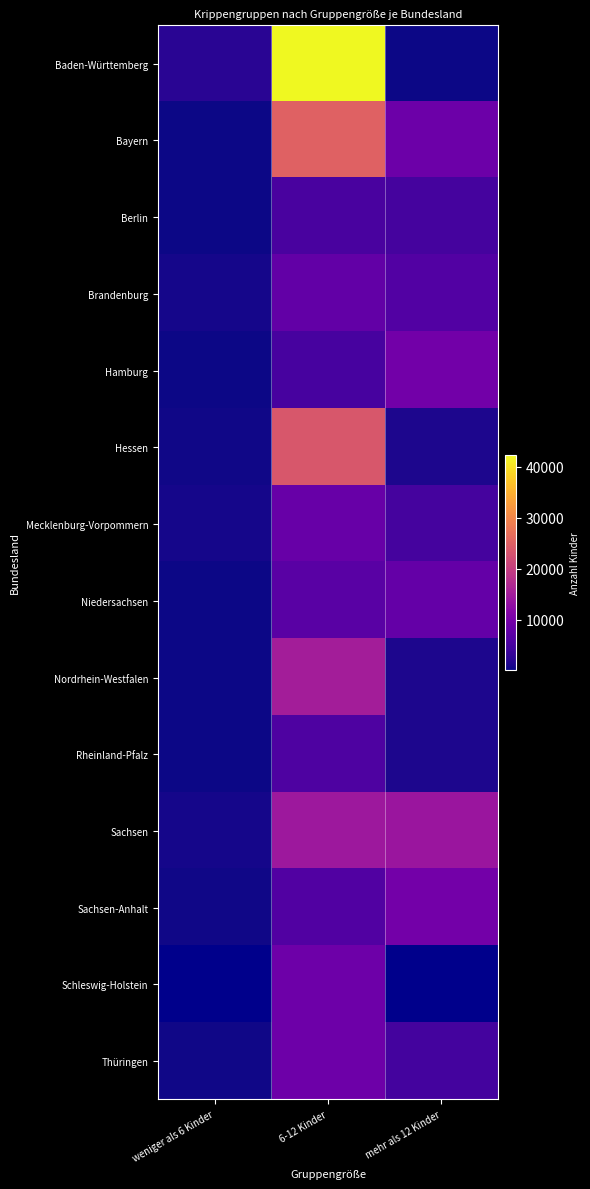

What is the difference between the Sachsen-Anhalt values at 6-12 Kinder and mehr als 12 Kinder?

3488.0